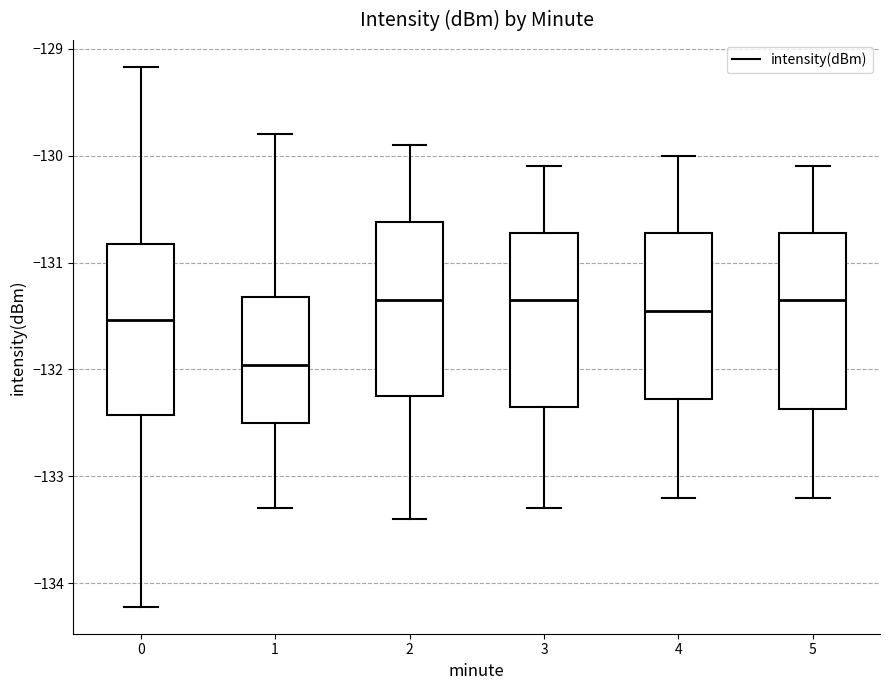

Reading left to right, transcribe this box plot: for each box, give where its median line is, the range the box spans, and where its two whiskers end, as read against the y-axis. The values are not printed on the chart, so give them approximately, as read against the axis.

0: median -131.5, box -132.4 to -130.8, whiskers -134.2 to -129.2
1: median -132.0, box -132.5 to -131.3, whiskers -133.3 to -129.8
2: median -131.3, box -132.2 to -130.6, whiskers -133.4 to -129.9
3: median -131.3, box -132.3 to -130.7, whiskers -133.3 to -130.1
4: median -131.4, box -132.3 to -130.7, whiskers -133.2 to -130.0
5: median -131.3, box -132.4 to -130.7, whiskers -133.2 to -130.1